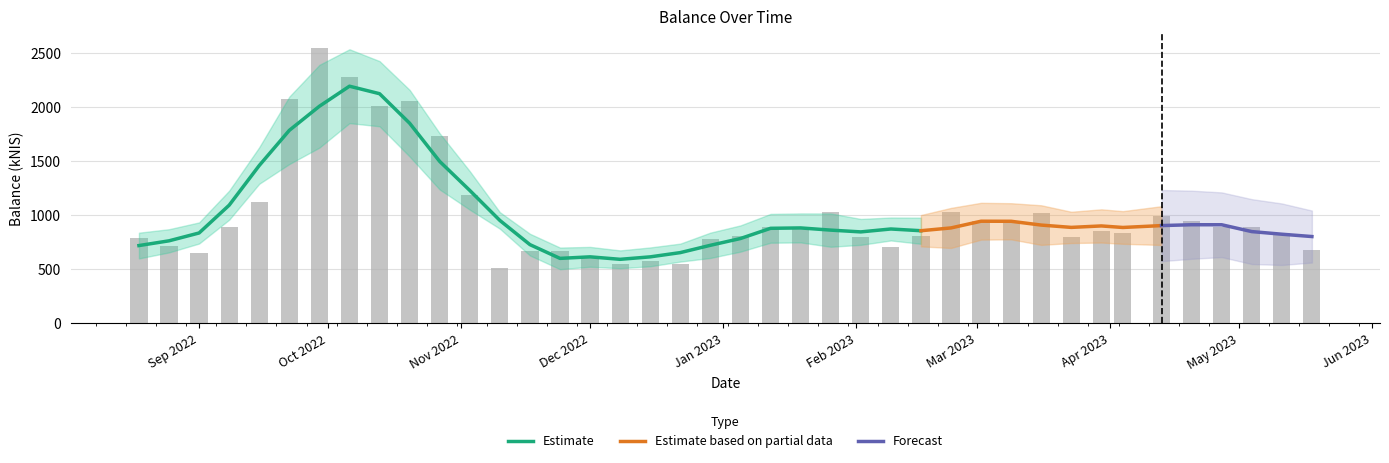

What is the value of the 6th bar from the left?

2078.0